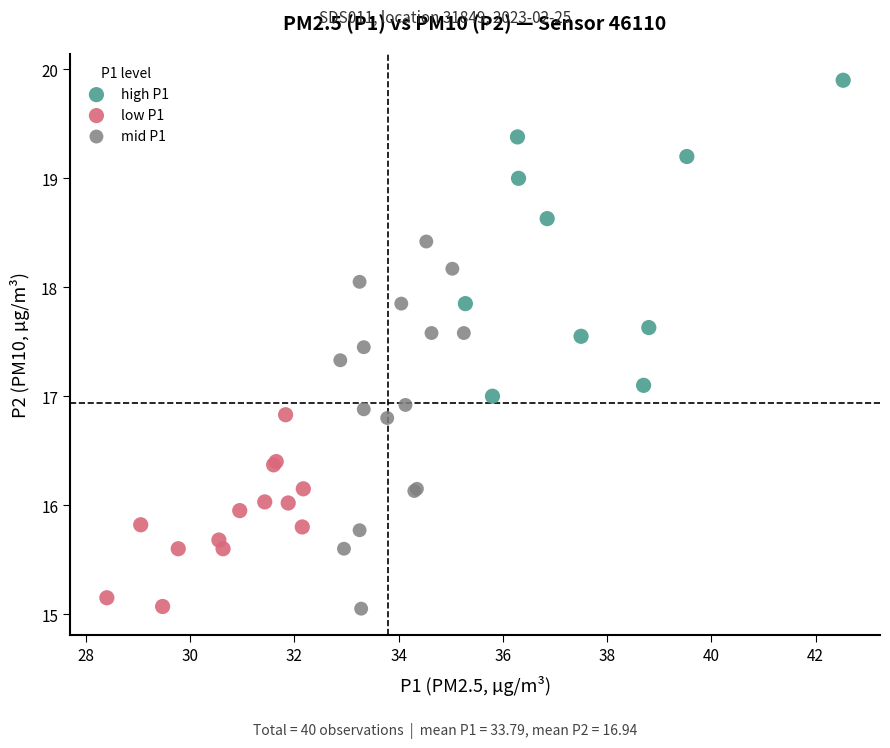

Which series has the largest Y range (max minus min)?

mid P1